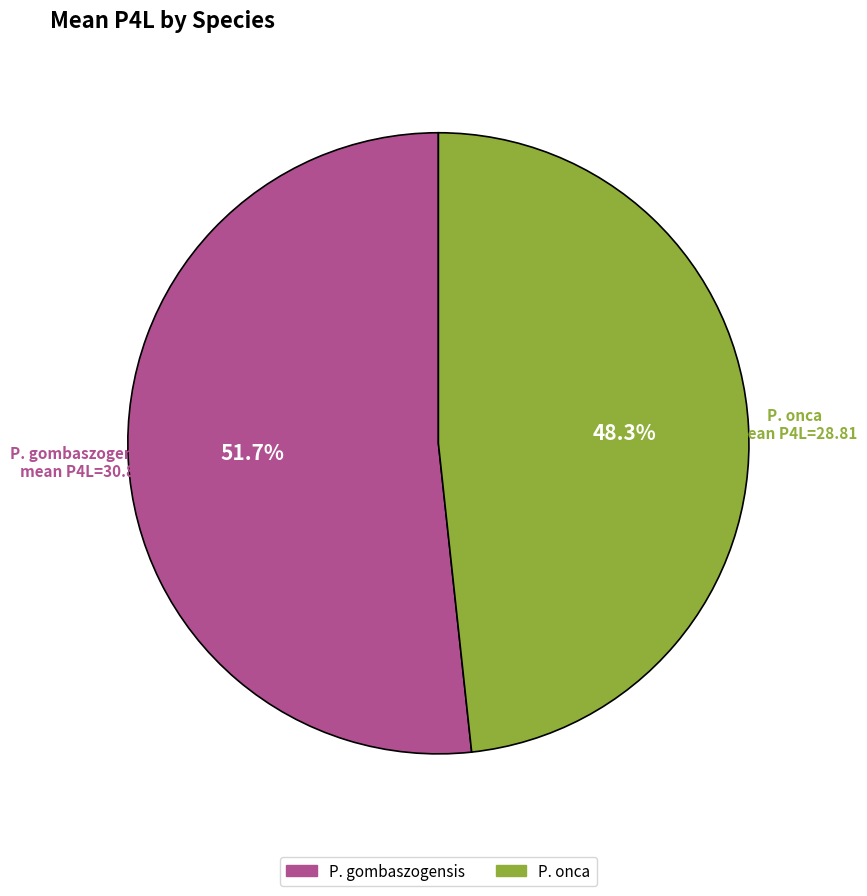

Does any single category account for the majority?

Yes